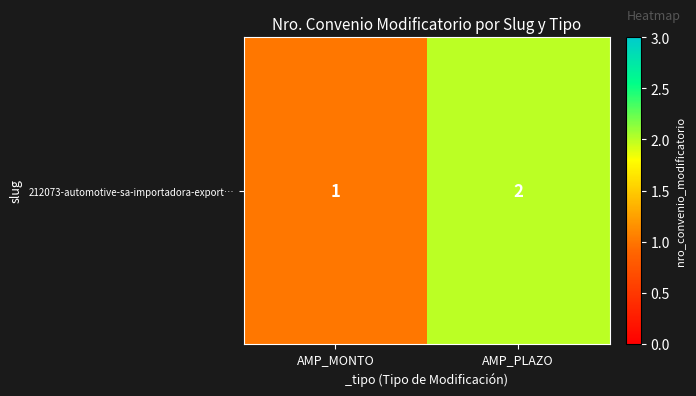

Reading left to right, extract all data points from this chart.

1	2